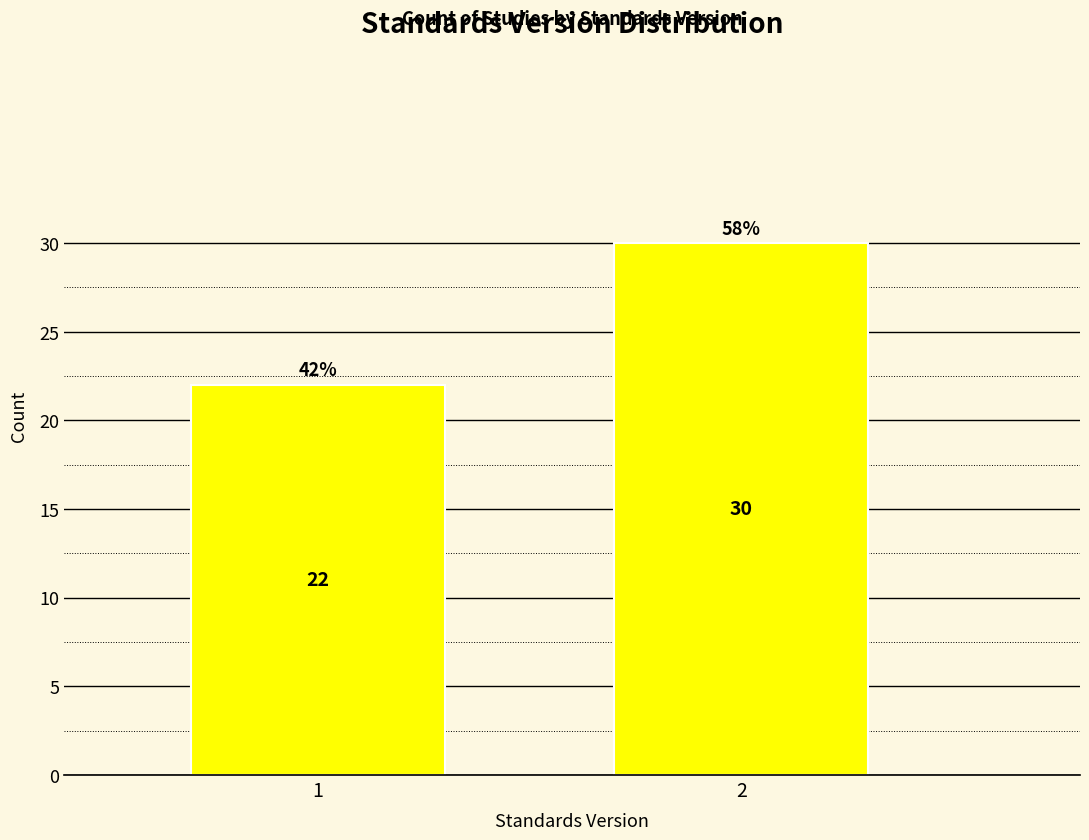

Reading left to right, list all the values displayed in this chart.

22	30